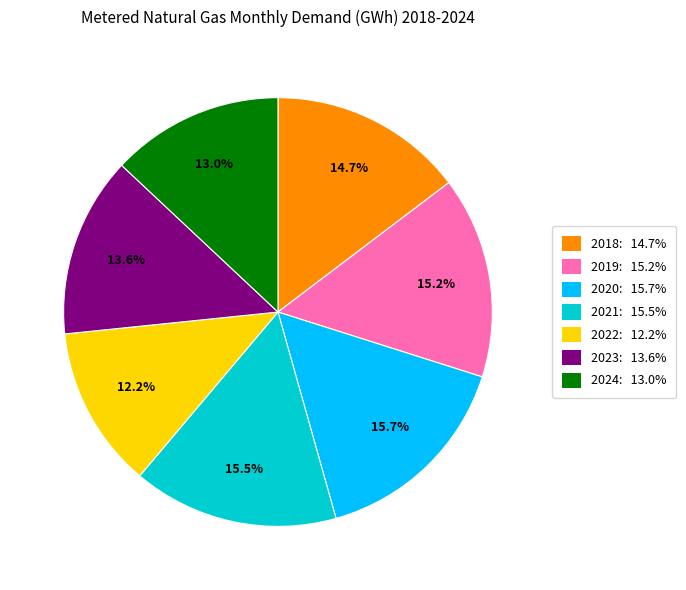

Does any single category account for the majority?

No